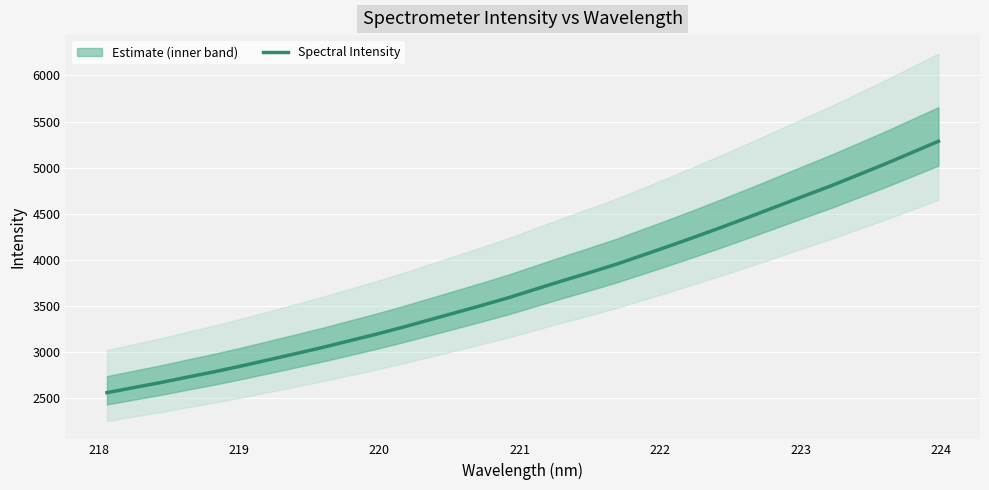

What is the minimum value for Spectral Intensity?

2560.4